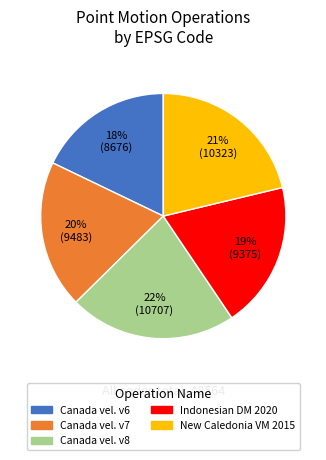

Does any single category account for the majority?

No